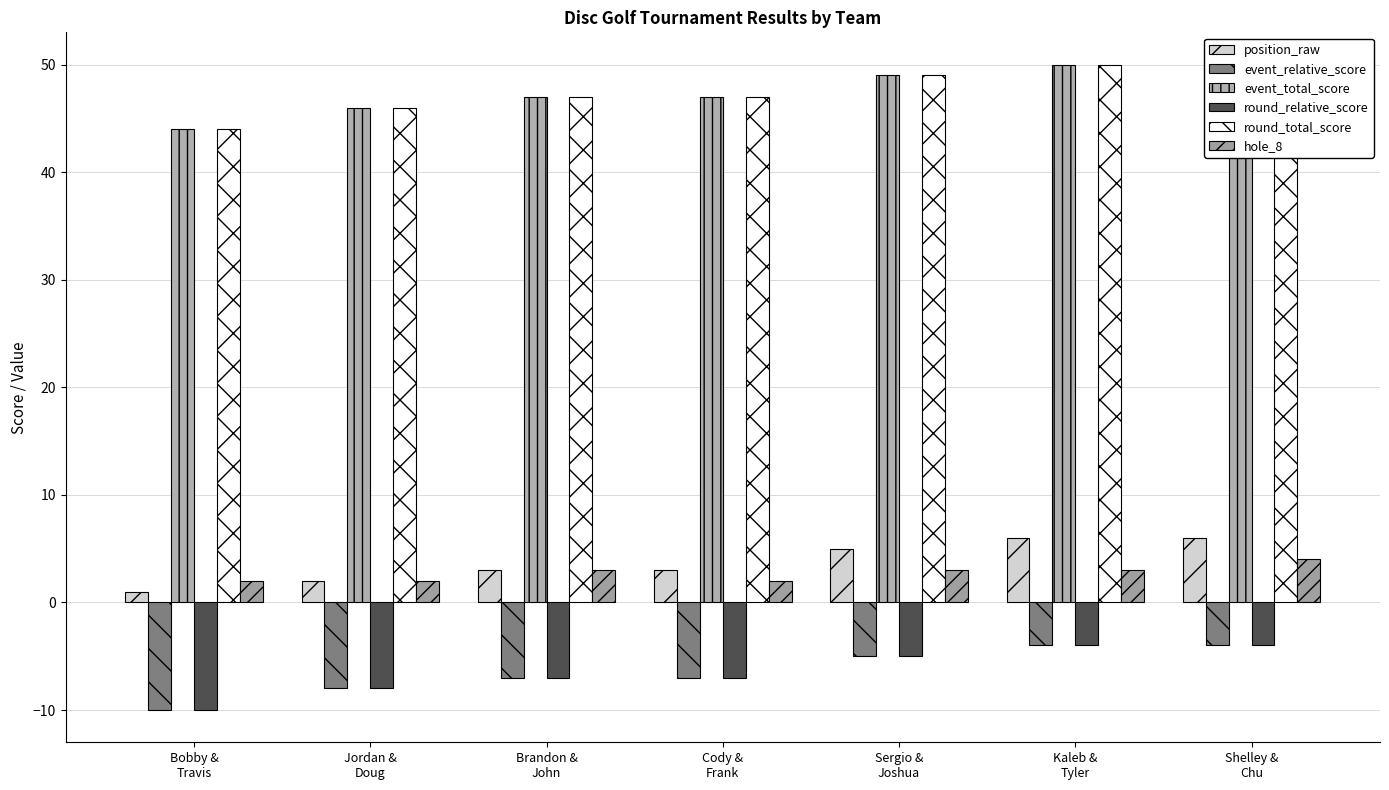

Rank the series by their maximum value, from highest to lowest.

event_total_score, round_total_score, position_raw, hole_8, event_relative_score, round_relative_score